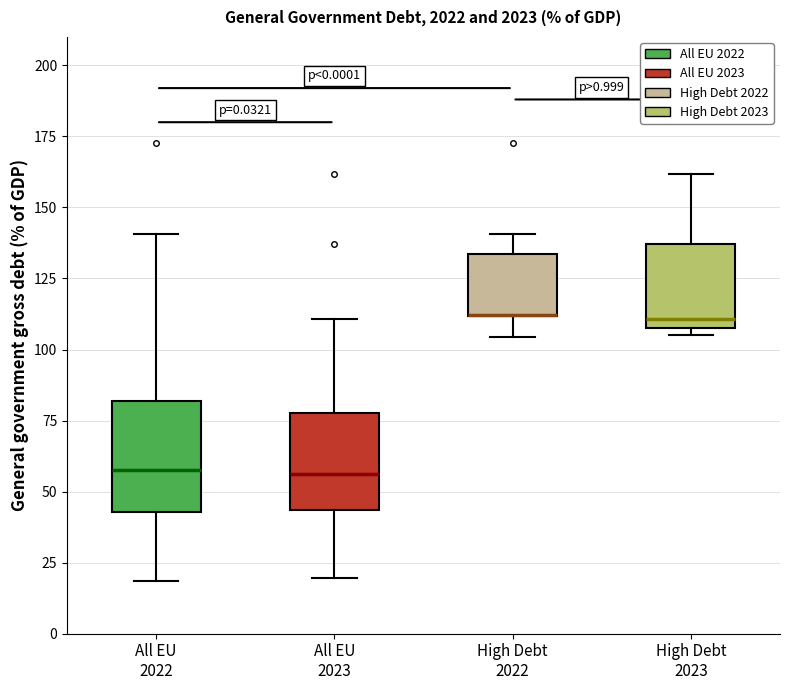

Where is the lower edge of the box for High Debt 2023 on the y-axis? The values are not printed on the chart, so give them approximately, as read against the axis.

110